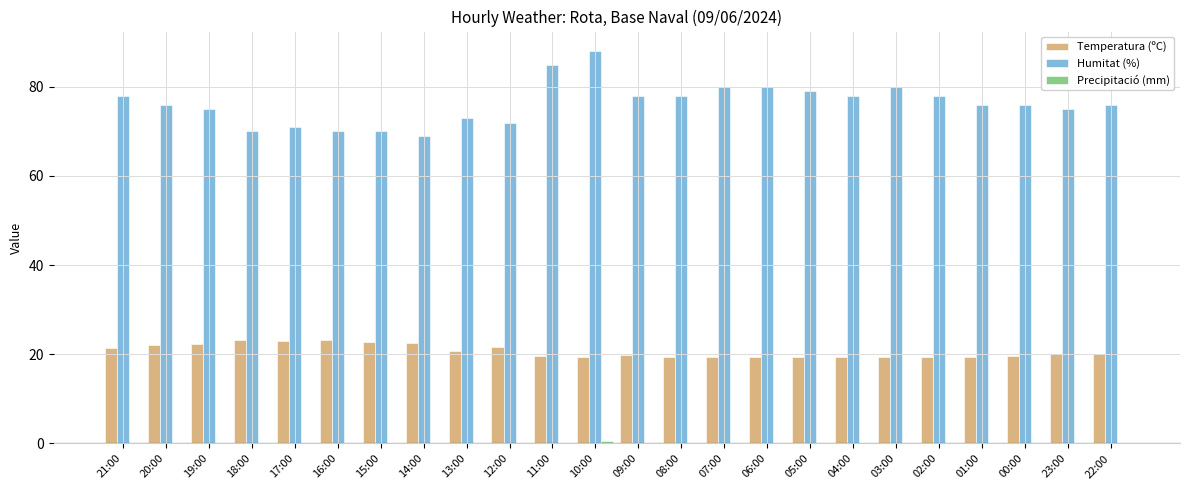

Count the number of categories in the chart.

24